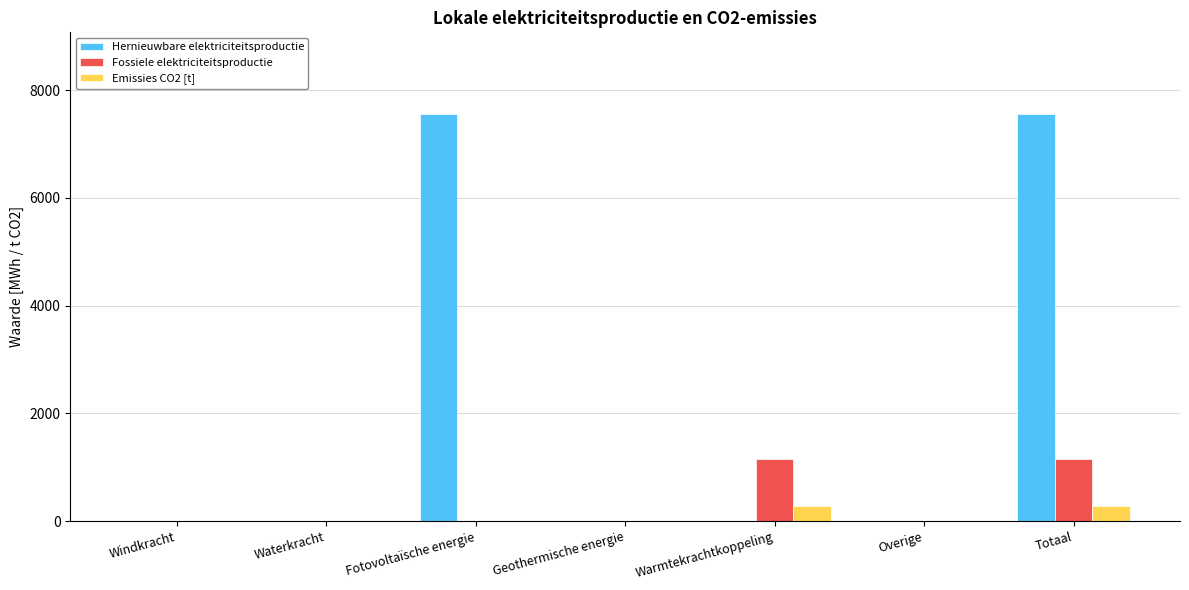

Reading left to right, list all the values displayed in this chart.

Hernieuwbare elektriciteitsproductie: Windkracht=0.0	Waterkracht=0.0	Fotovoltaïsche energie=7560.5	Geothermische energie=0.0	Warmtekrachtkoppeling=0.0	Overige=0.0	Totaal=7560.5
Fossiele elektriciteitsproductie: Windkracht=0.0	Waterkracht=0.0	Fotovoltaïsche energie=0.0	Geothermische energie=0.0	Warmtekrachtkoppeling=1143.0	Overige=0.0	Totaal=1143.0
Emissies CO2 [t]: Windkracht=0.0	Waterkracht=0.0	Fotovoltaïsche energie=0.0	Geothermische energie=0.0	Warmtekrachtkoppeling=271.6	Overige=0.0	Totaal=271.6